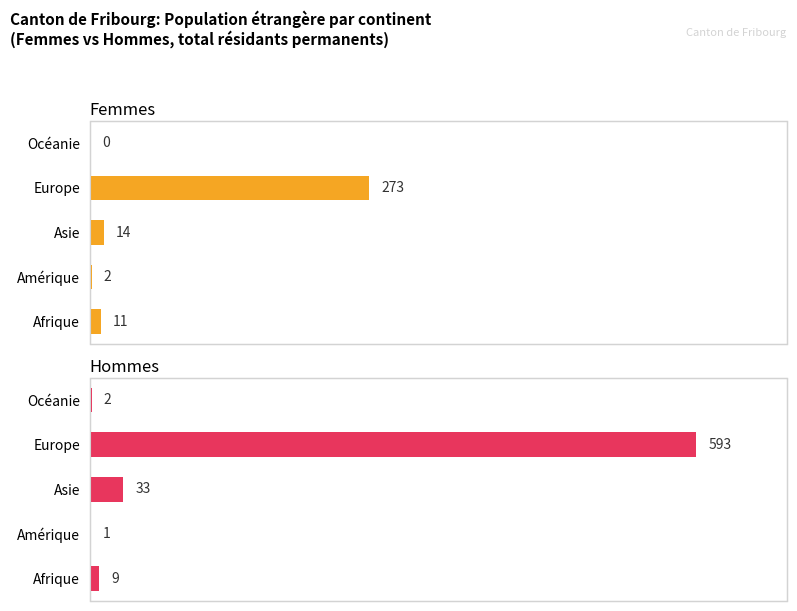

What are all the series names shown in the legend?

Femmes, Hommes